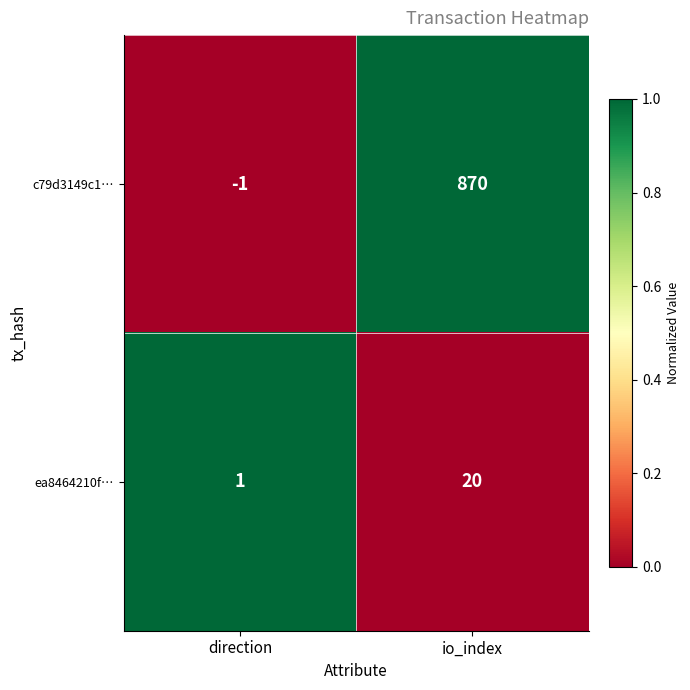

Reading right to left, transcribe all the data shown in this chart.

c79d3149c1…: io_index=870	direction=-1
ea8464210f…: io_index=20	direction=1